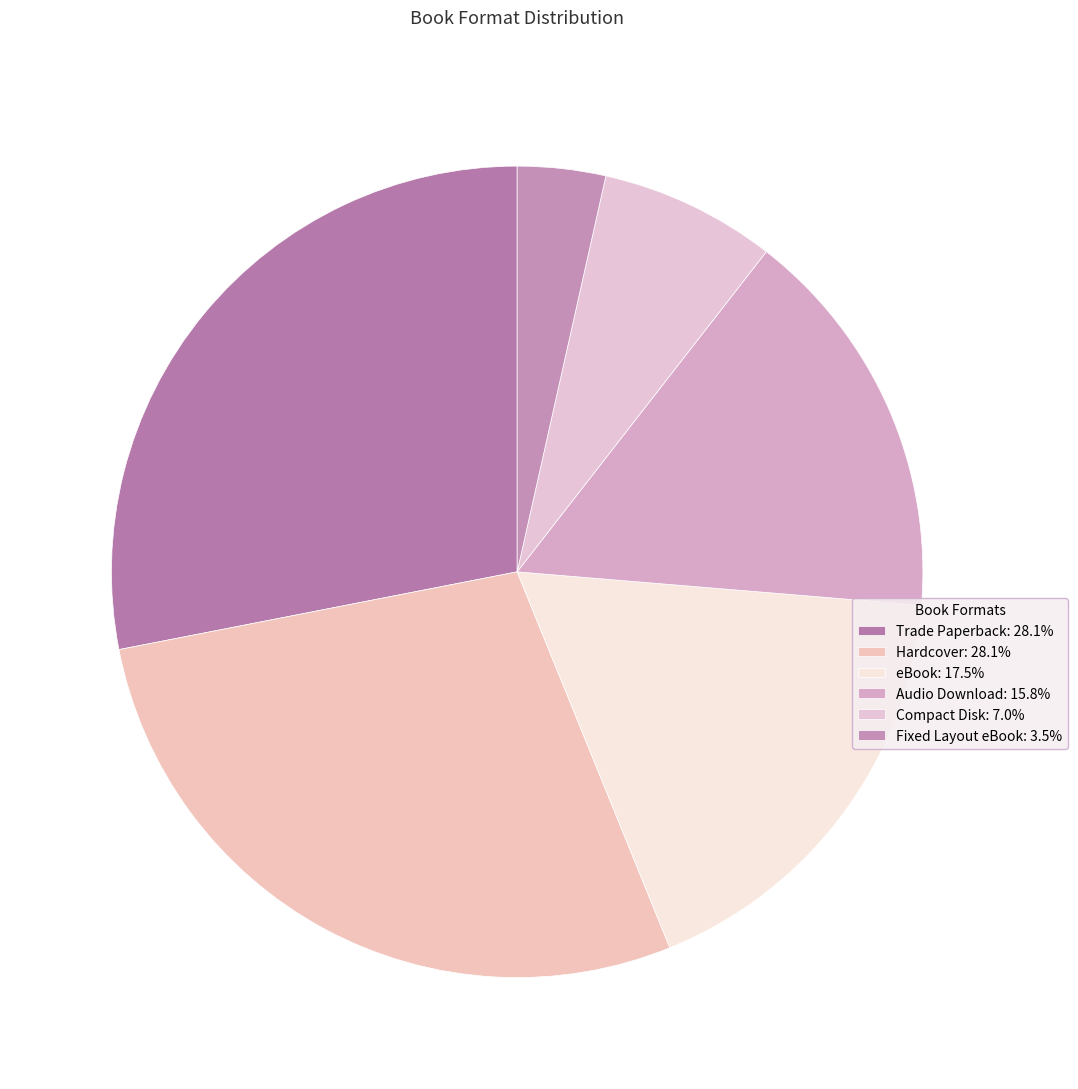

The eBook slice represents 9% of the pie. True or false?

False